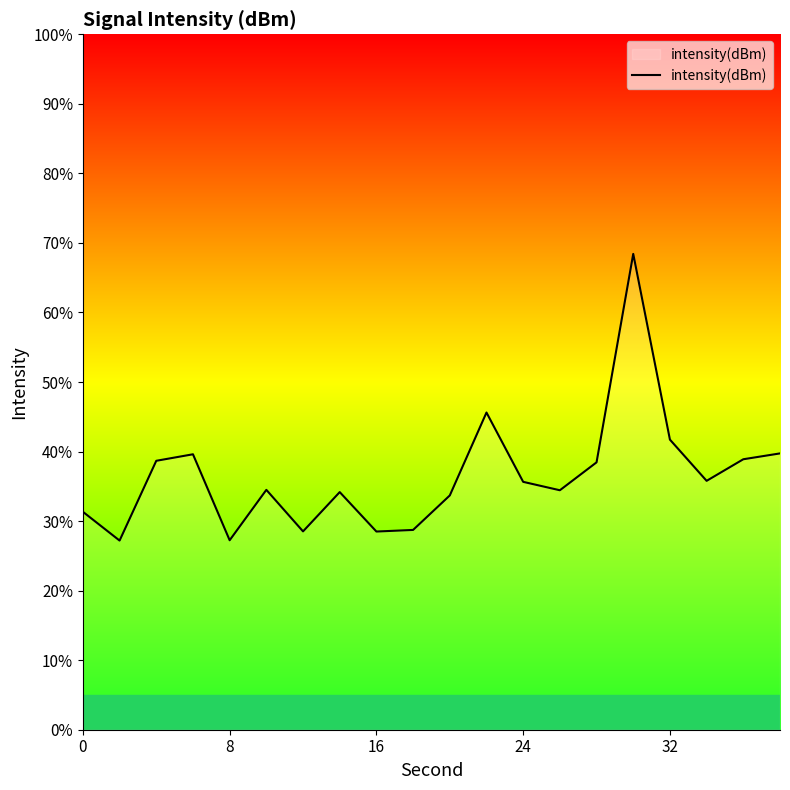

What is the difference between the maximum and minimum values?

41.2